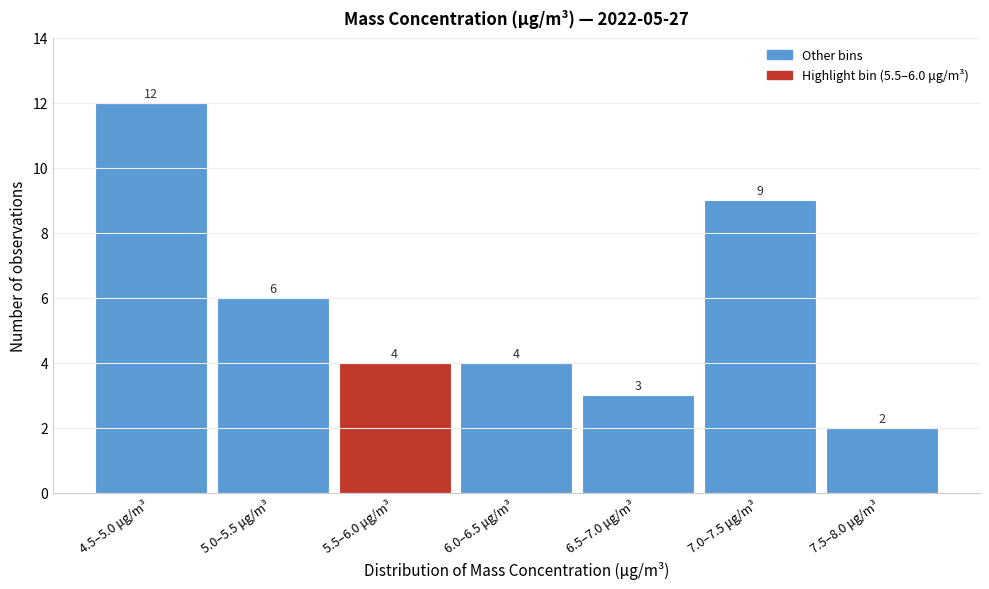

Reading left to right, transcribe all the data shown in this chart.

12	6	4	4	3	9	2